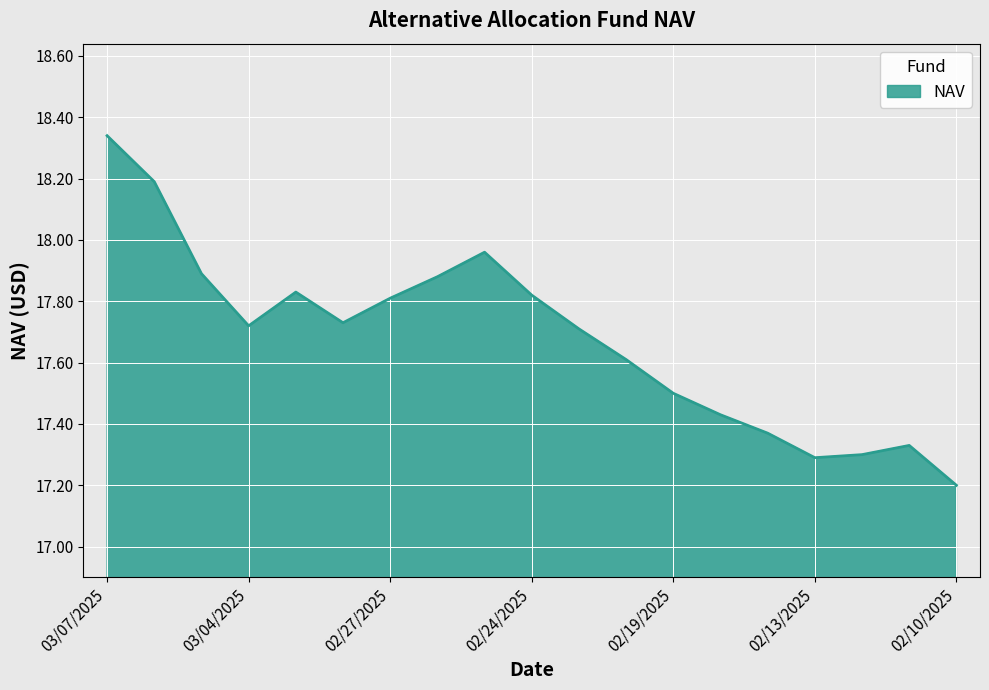

What is the difference between the maximum and minimum values?

1.1